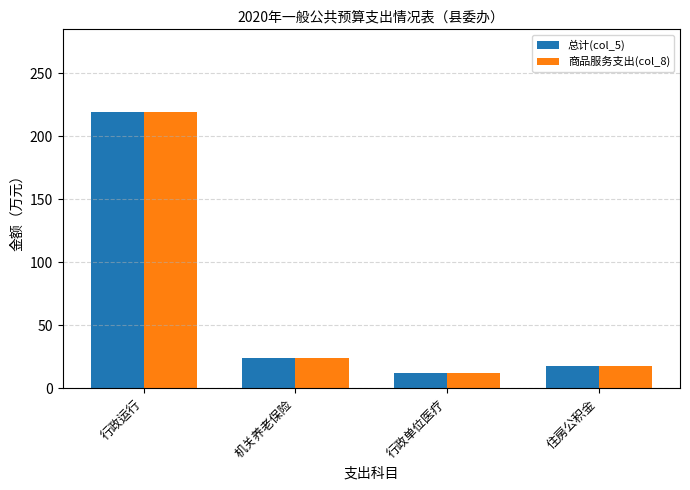

How many groups of bars are there?

4